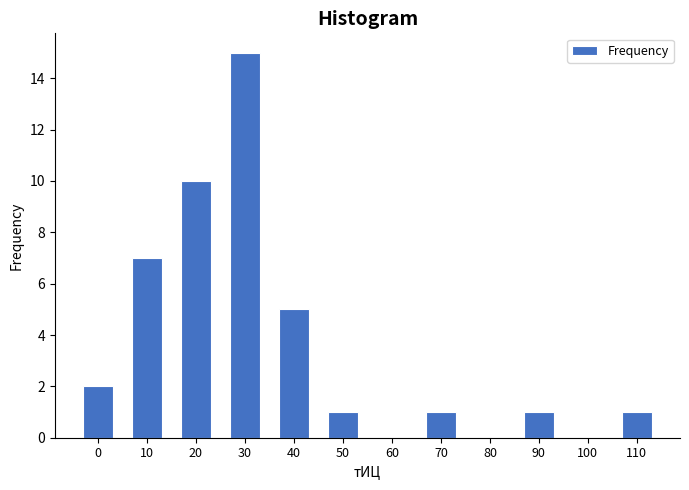

Reading left to right, extract all data points from this chart.

0=2	10=7	20=10	30=15	40=5	50=1	60=0	70=1	80=0	90=1	100=0	110=1